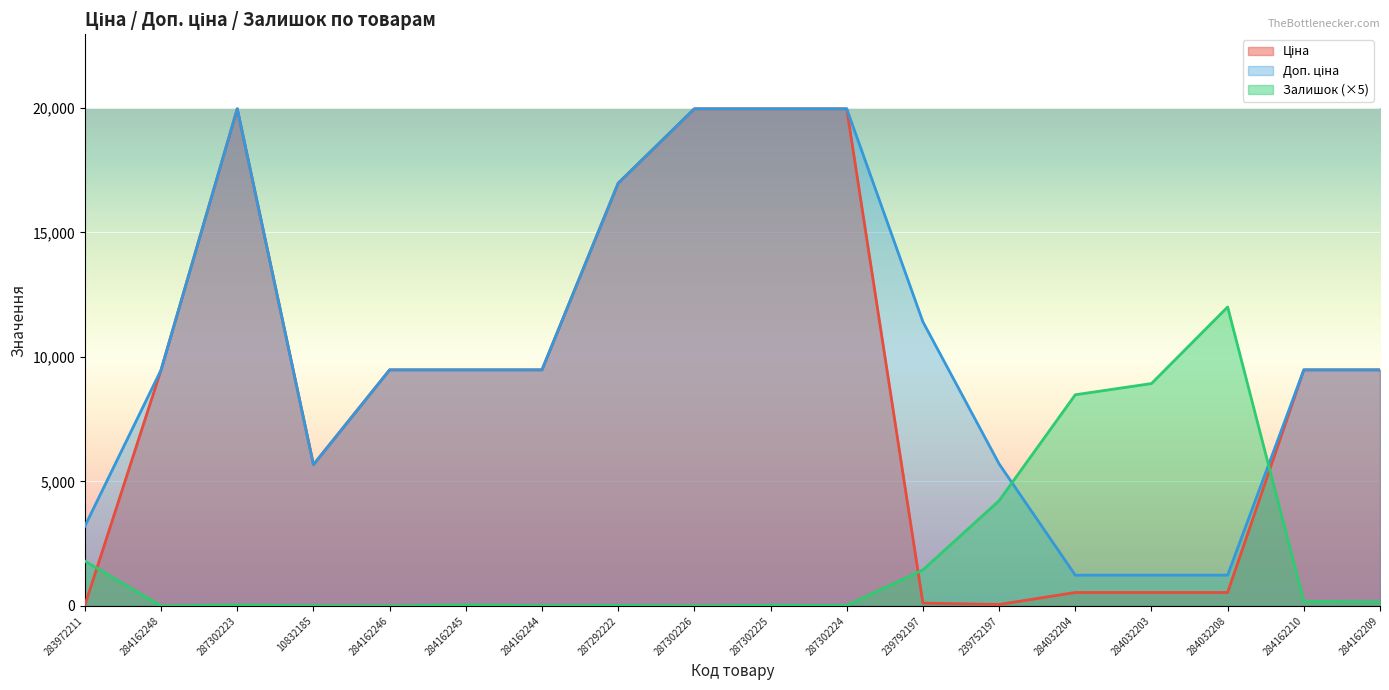

List the labels in order of Залишок value, smallest first.

284162248, 284162246, 287302226, 10832185, 284162244, 287302224, 287292222, 287302225, 287302223, 284162245, 284162209, 284162210, 239792197, 283972211, 239752197, 284032204, 284032203, 284032208